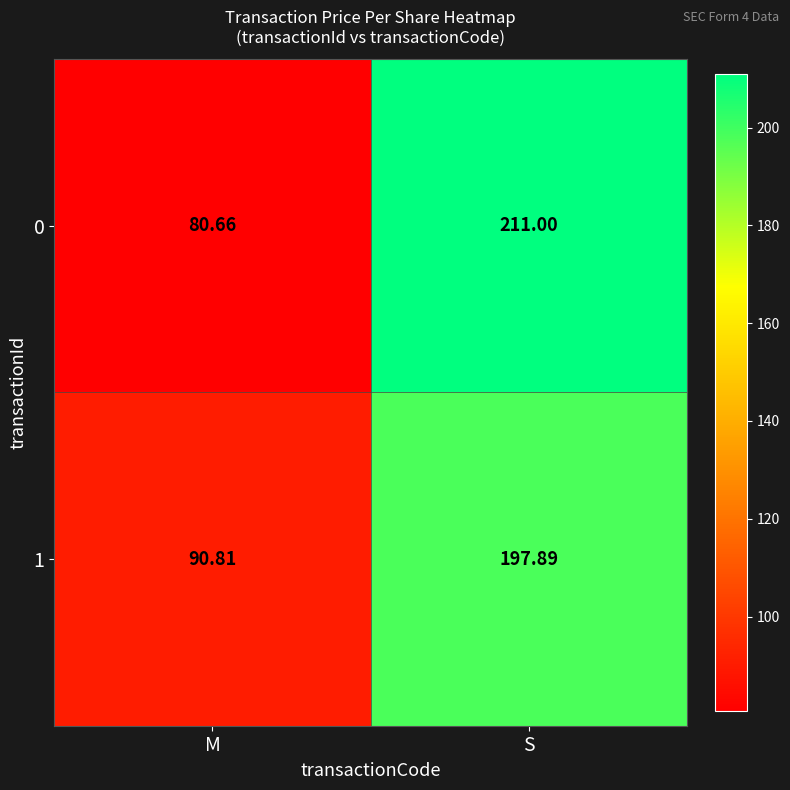

At which category is the sum across all series the highest?

S